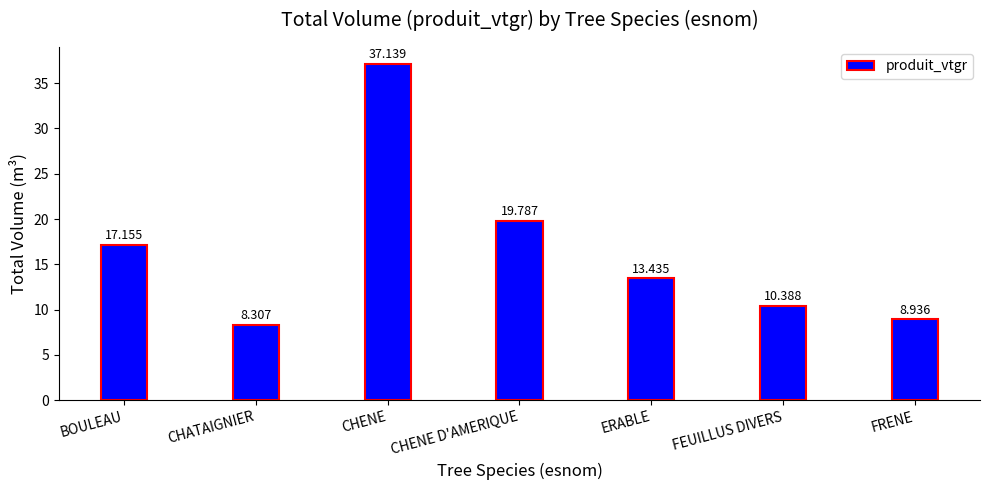

What is the change in value from CHENE D'AMERIQUE to FEUILLUS DIVERS?

-9.4